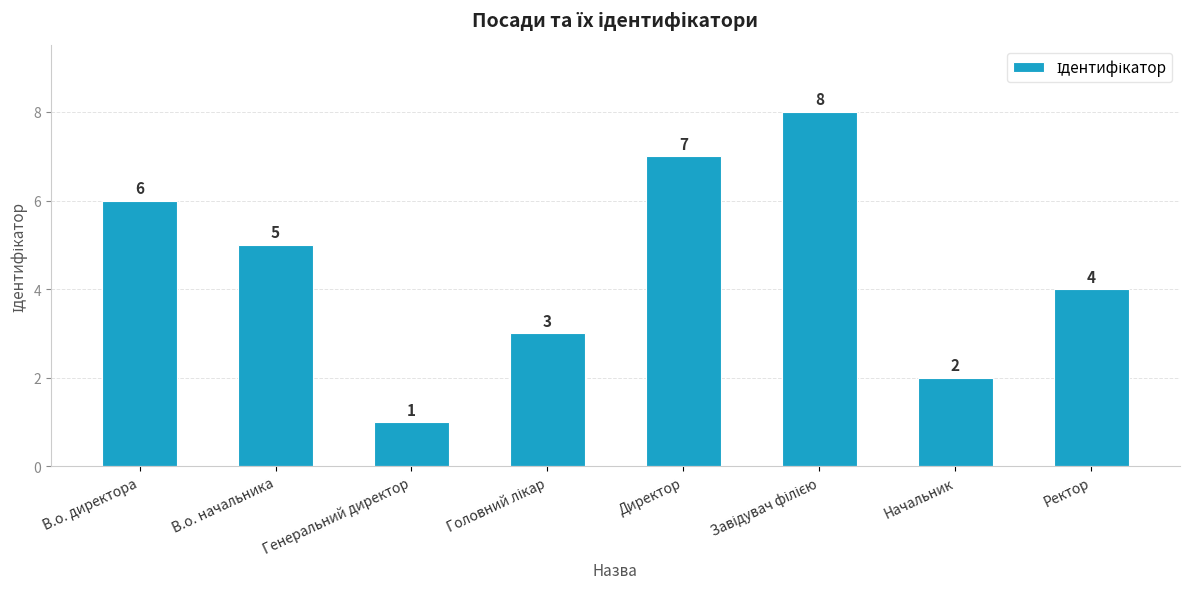

Which category has the lowest value across all series?

Генеральний директор